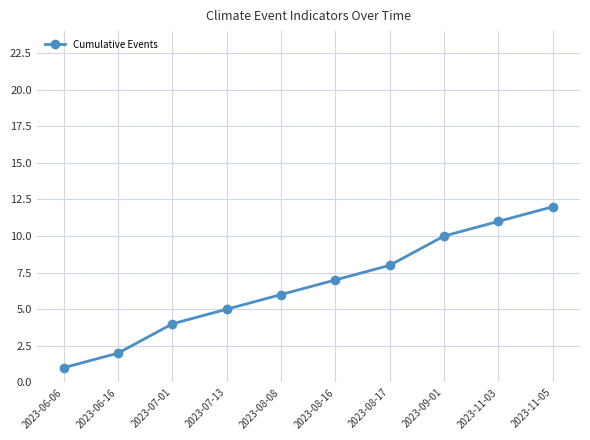

How many lines are shown in the chart?

1